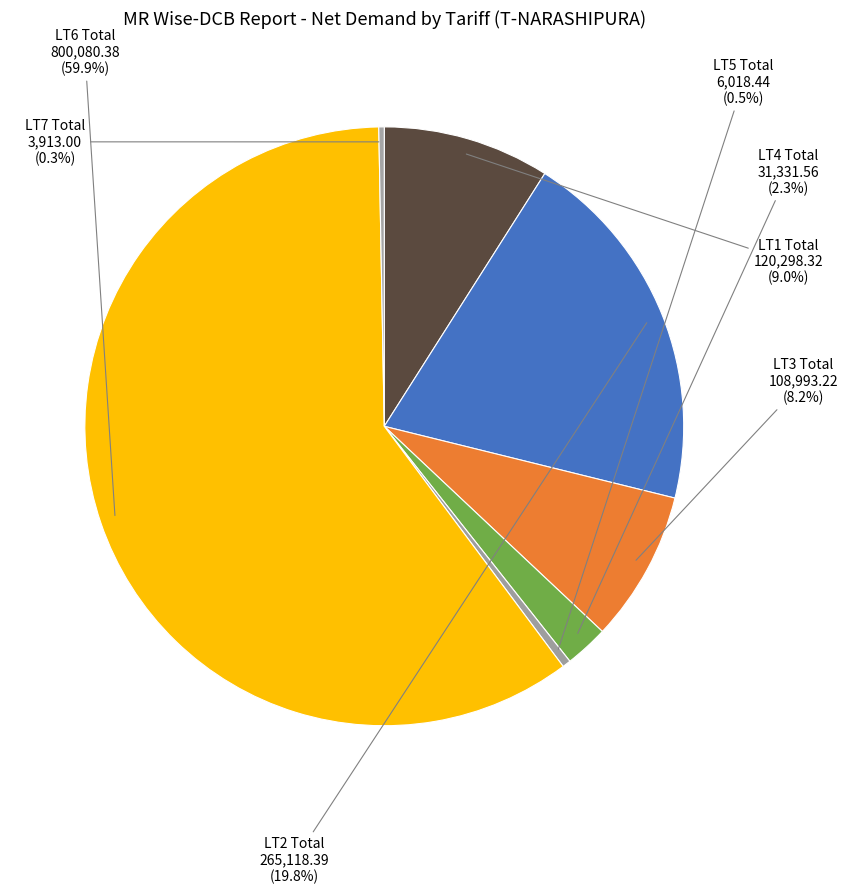

Rank the categories by value from lowest to highest.

LT7 Total, LT5 Total, LT4 Total, LT3 Total, LT1 Total, LT2 Total, LT6 Total